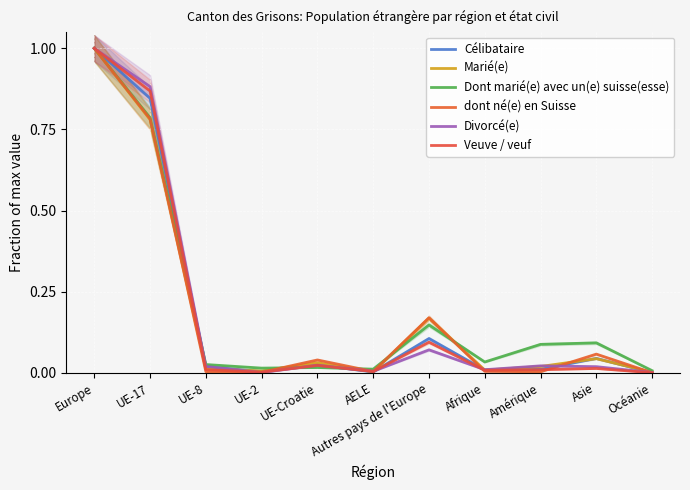

What is the label of the 8th point from the right?

UE-2